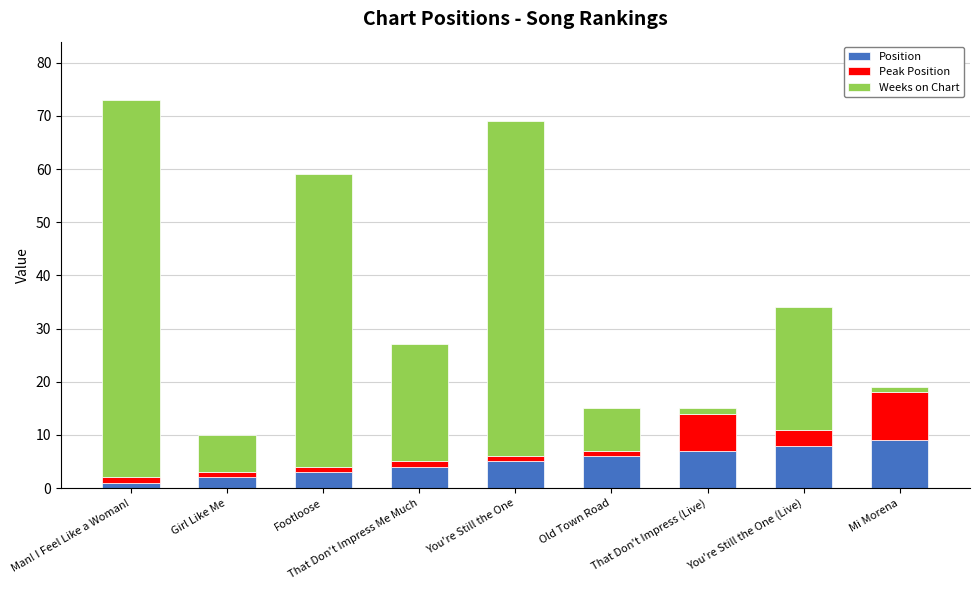

The Position series shows 10 at That Don't Impress (Live). True or false?

False